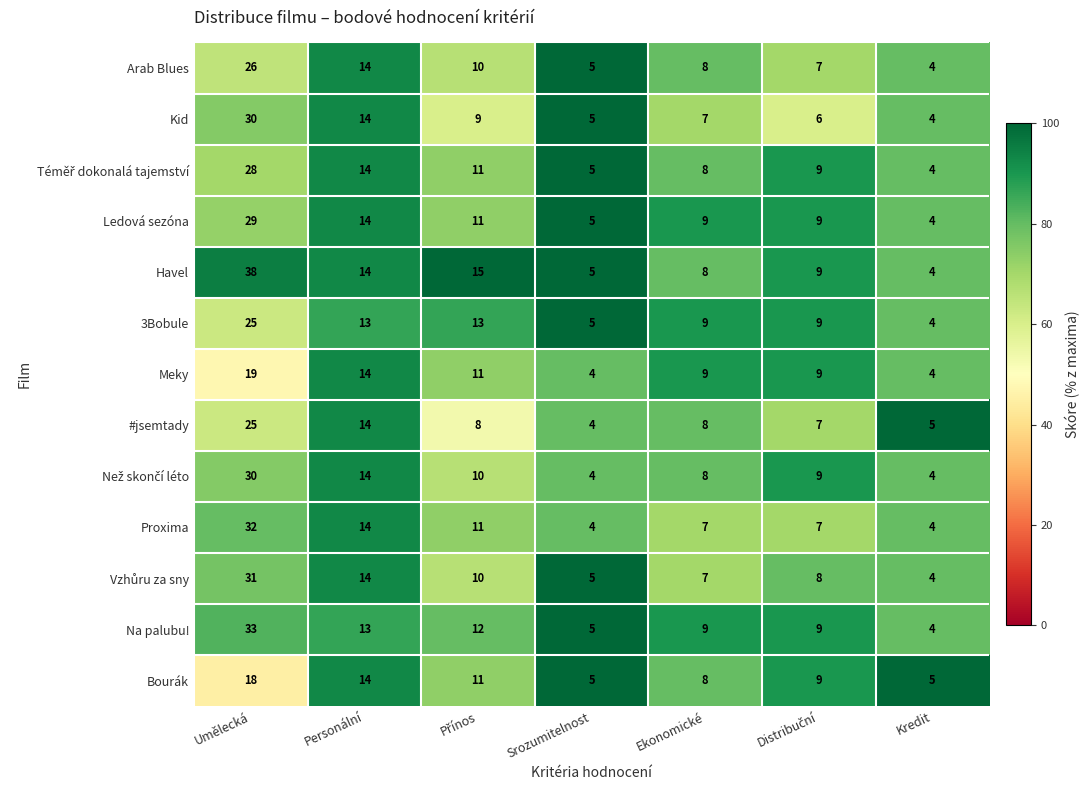

At which label is Kid closest to 17?

Personální